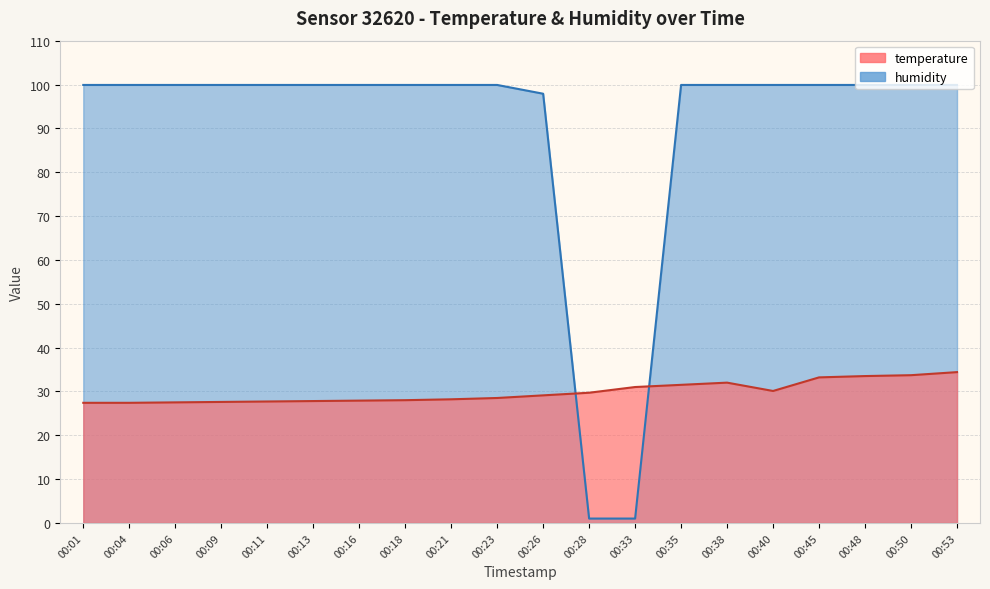

Which series has the largest range (max minus min)?

humidity